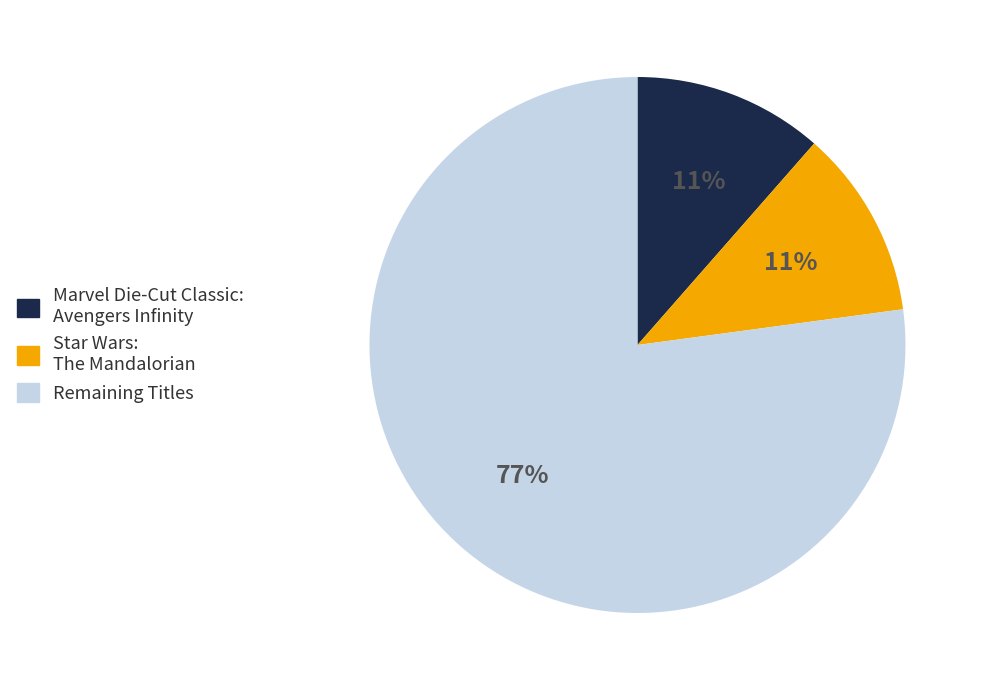

Which slice is the largest?

Remaining Titles